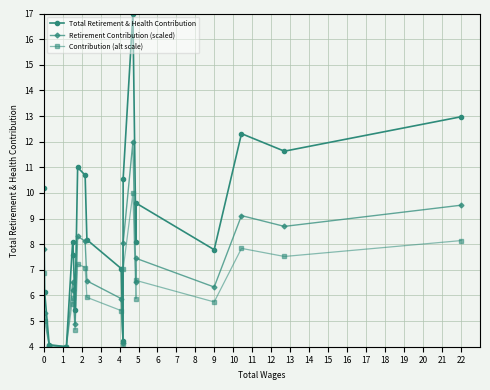

Count the number of data series in this chart.

3